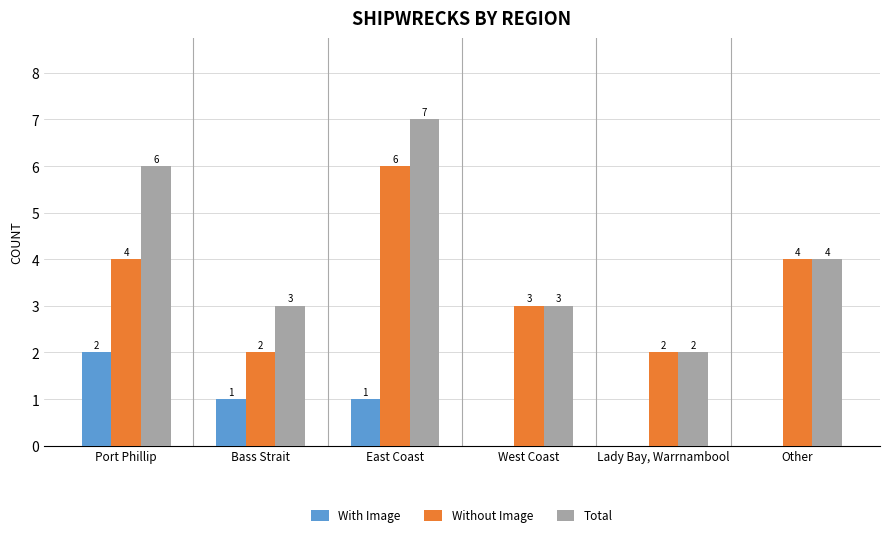

How many With Image values are between 0 and 1?

5